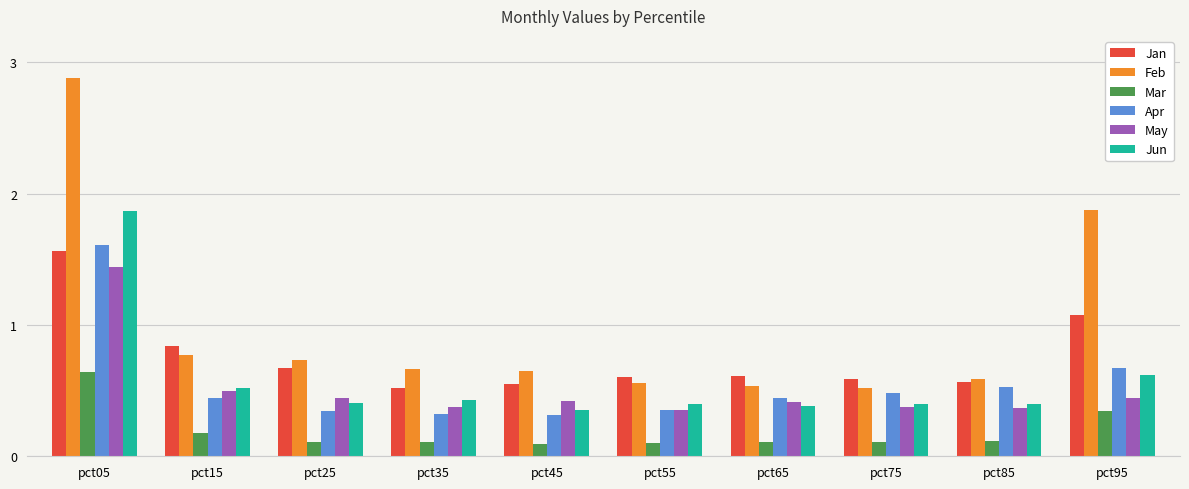

What is the smallest value displayed?

0.1